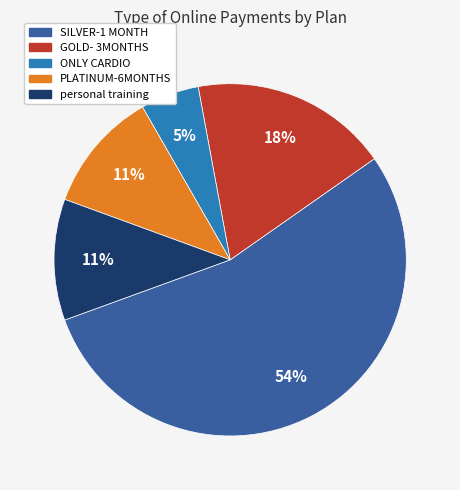

To the nearest percent, what is the average slice percentage?

20%